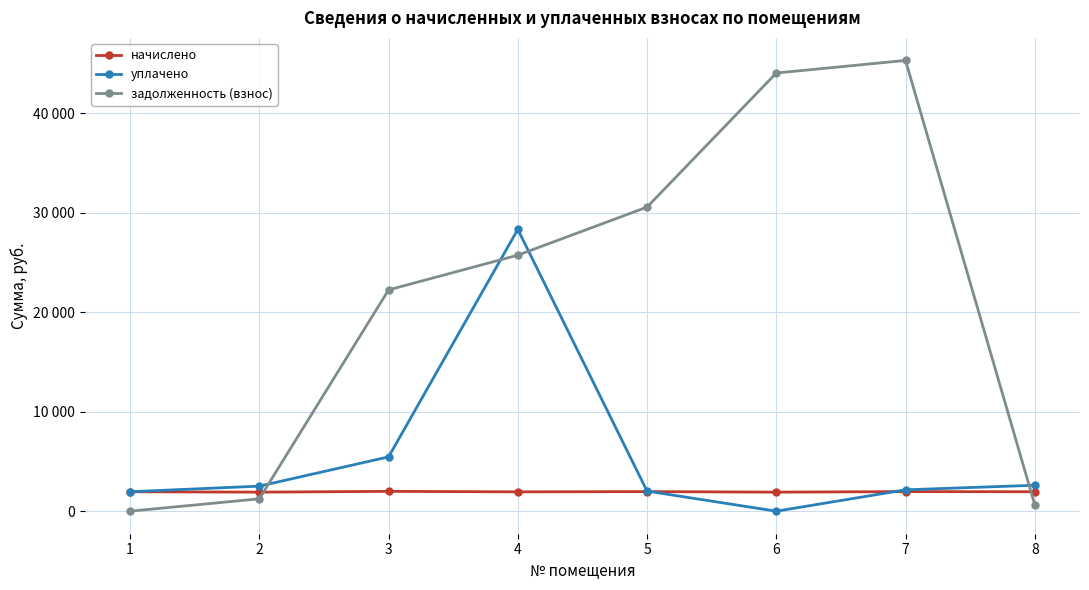

List the series in order of their overall mean, highest first.

задолженность (взнос), уплачено, начислено